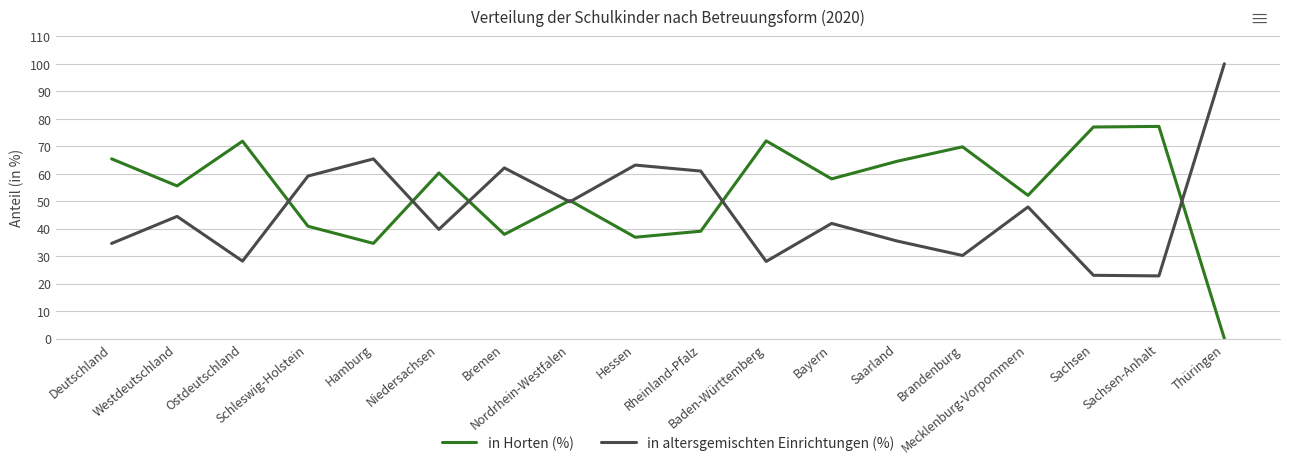

Is the value of in altersgemischten Einrichtungen (%) at Hamburg greater than the value of in Horten (%) at Schleswig-Holstein?

Yes